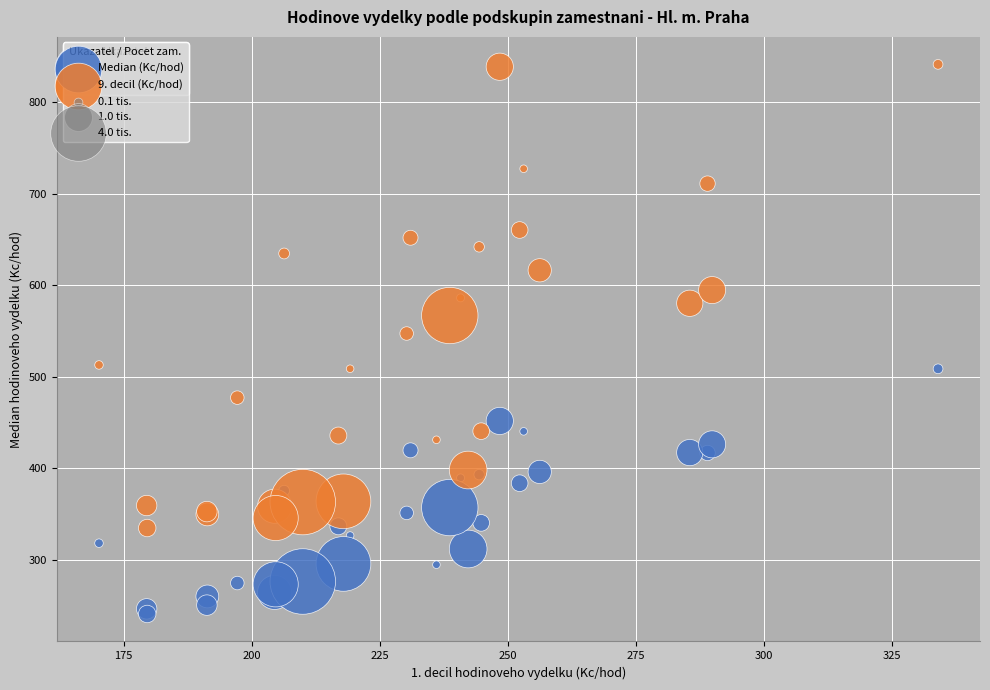

Which series has the largest Y range (max minus min)?

9. decil (Kc/hod)